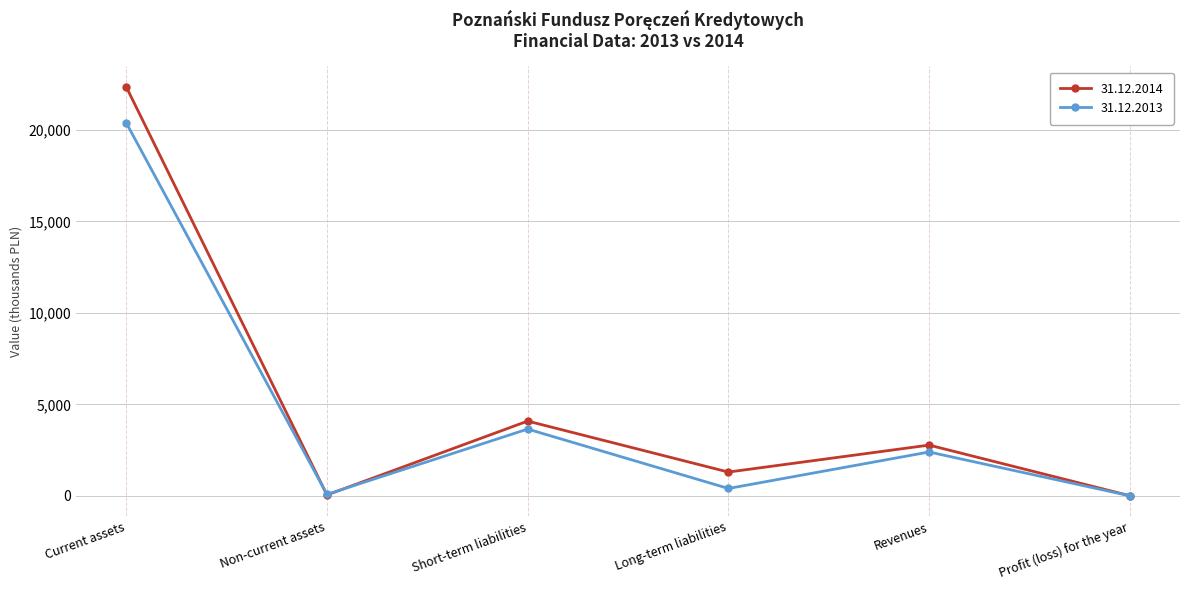

Where is the first local maximum for 31.12.2014?

Short-term liabilities